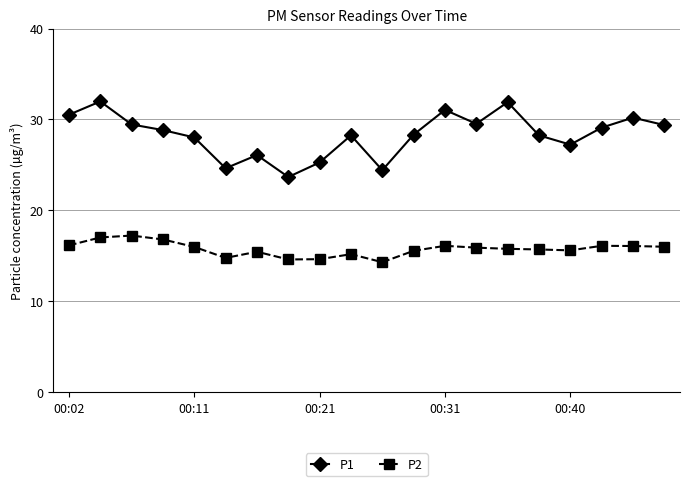

True or false: P2 and P1 intersect in this chart.

False